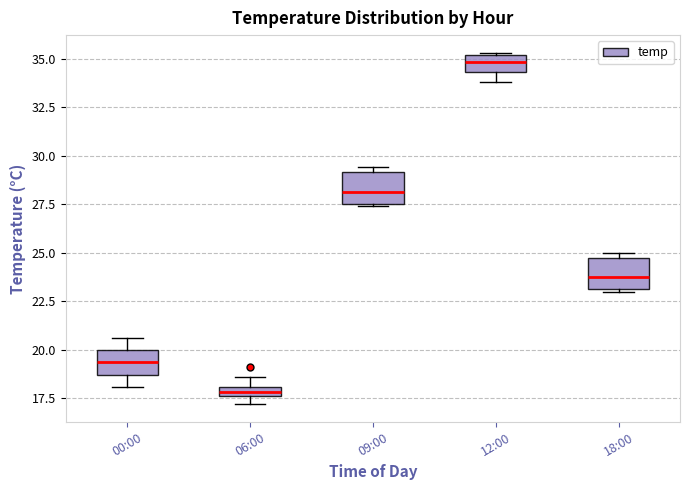

Where is the lower edge of the box for 09:00 on the y-axis? The values are not printed on the chart, so give them approximately, as read against the axis.

27.5